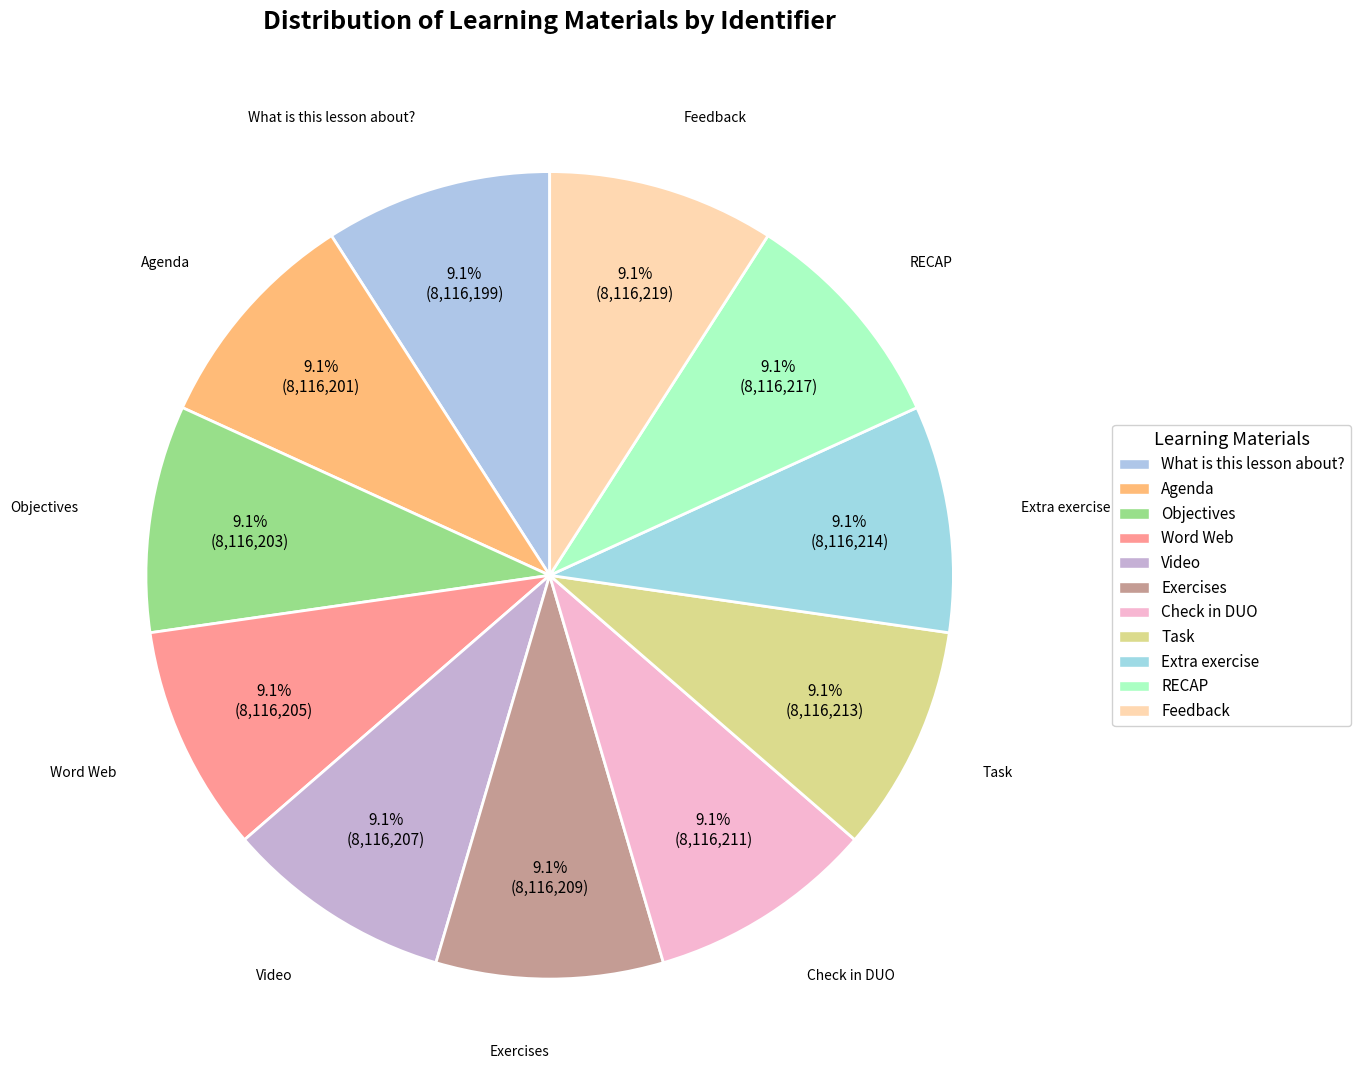

Is it true that RECAP is 1% of the pie?

False